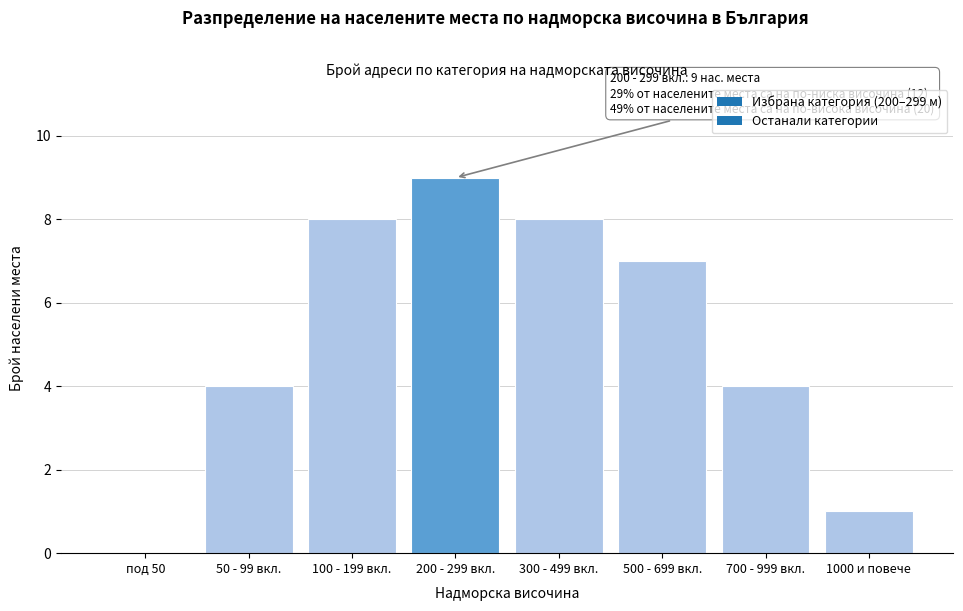

Reading left to right, transcribe all the data shown in this chart.

под 50=0	50 - 99 вкл.=4	100 - 199 вкл.=8	200 - 299 вкл.=9	300 - 499 вкл.=8	500 - 699 вкл.=7	700 - 999 вкл.=4	1000 и повече=1